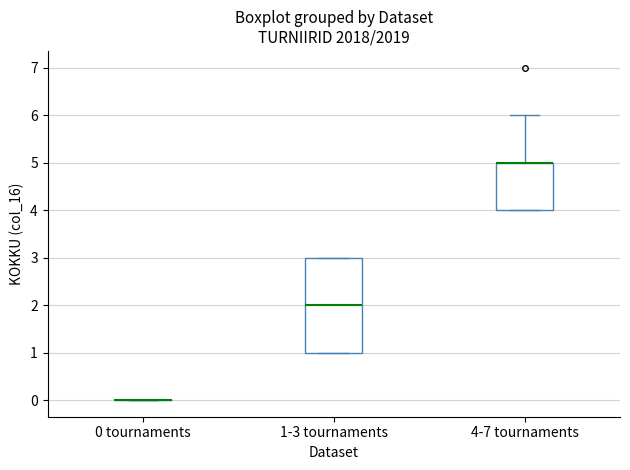

Reading left to right, transcribe this box plot: for each box, give where its median line is, the range the box spans, and where its two whiskers end, as read against the y-axis. The values are not printed on the chart, so give them approximately, as read against the axis.

0 tournaments: box collapsed to a line at 0, whiskers 0 to 0
1-3 tournaments: median 2, box 1 to 3, whiskers 1 to 3
4-7 tournaments: median 5 (drawn on the box's upper edge), box 4 to 5, whiskers 4 to 6